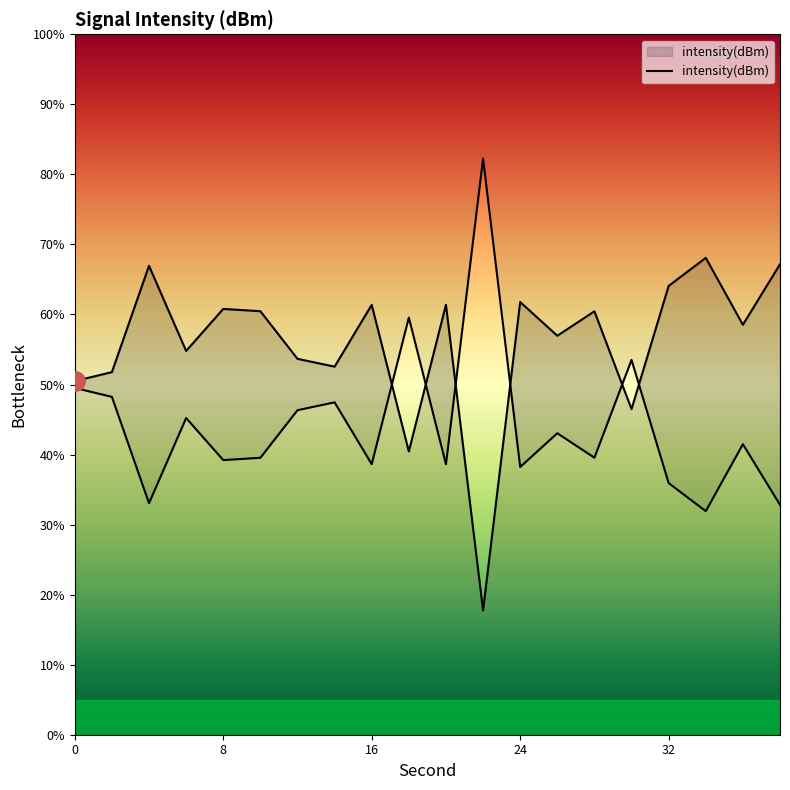

Is it true that the value at 26 is 57.0?

True